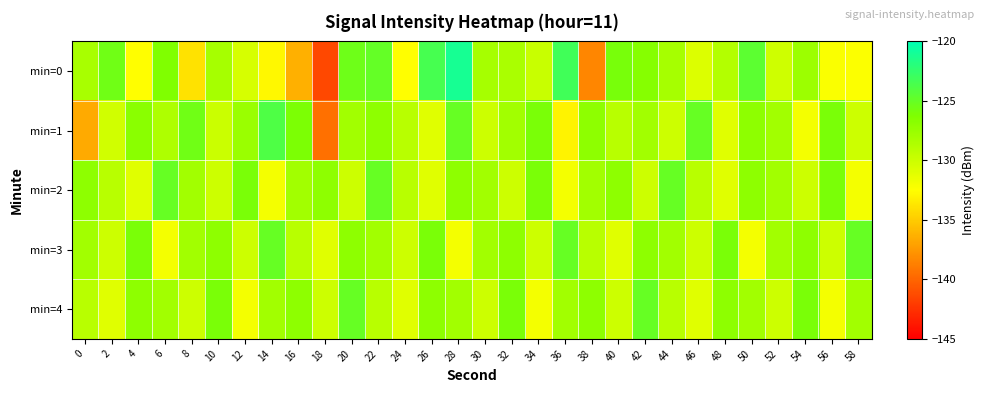

Which series has the widest spread of values?

min=0